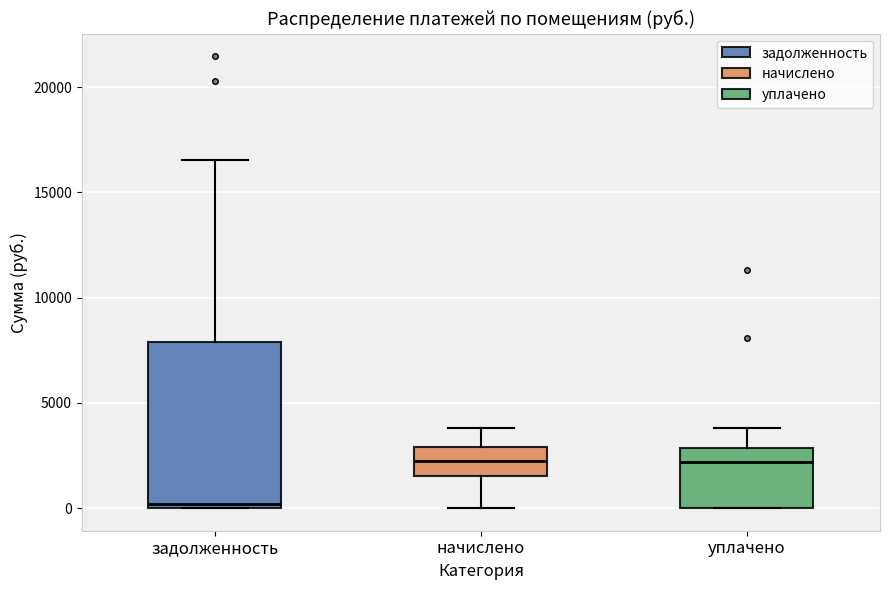

Reading left to right, read every box against the y-axis: the position of its median line, the range the box covers, and the ends of its whiskers. The values are not printed on the chart, so give them approximately, as read against the axis.

задолженность: median 0 (just above the box's lower edge), box 0 to 8000, whiskers 0 to 16500
начислено: median 2000, box 1500 to 3000, whiskers 0 to 4000
уплачено: median 2000, box 0 to 3000, whiskers 0 to 4000